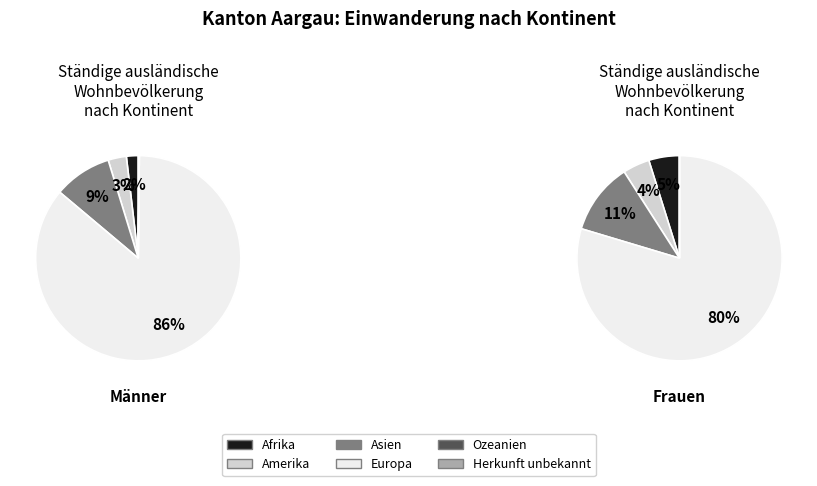

To the nearest percent, what is the difference between the Ozeanien and Amerika slice percentages?

3%